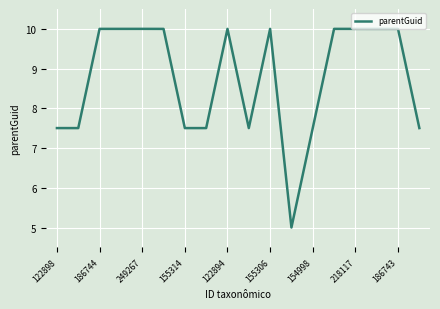

What is the smallest value displayed?

5.0